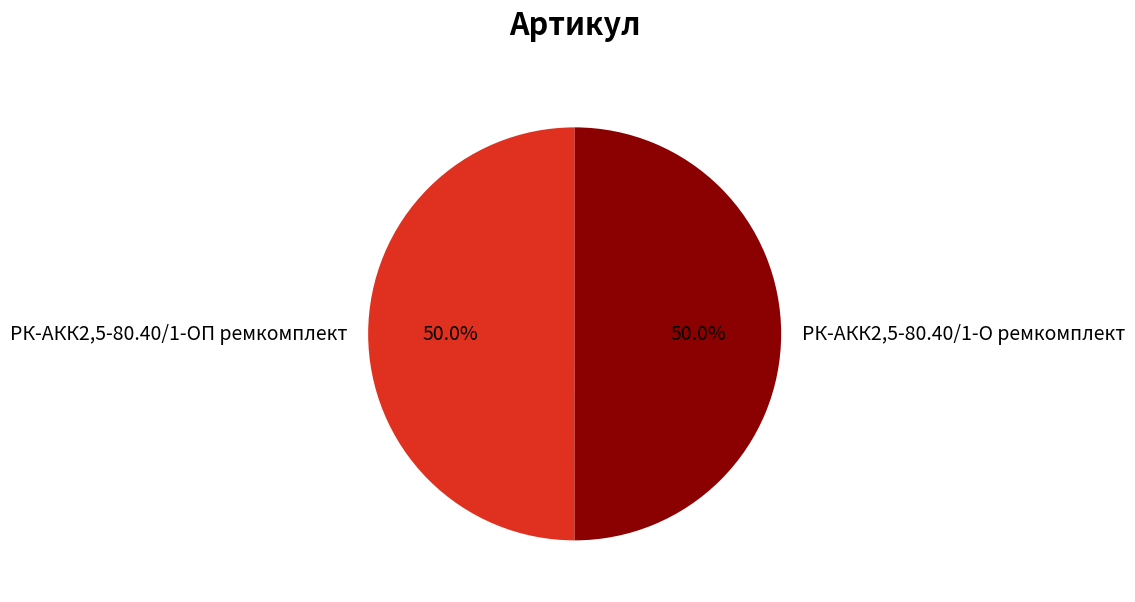

Is the sum of РК-АКК2,5-80.40/1-О ремкомплект and РК-АКК2,5-80.40/1-ОП ремкомплект greater than half?

Yes